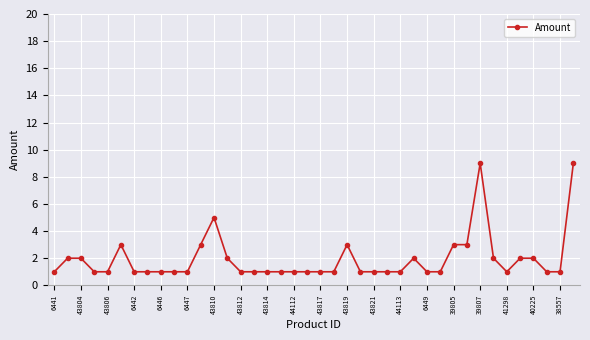

What is the value of the 35th point from the left?

1